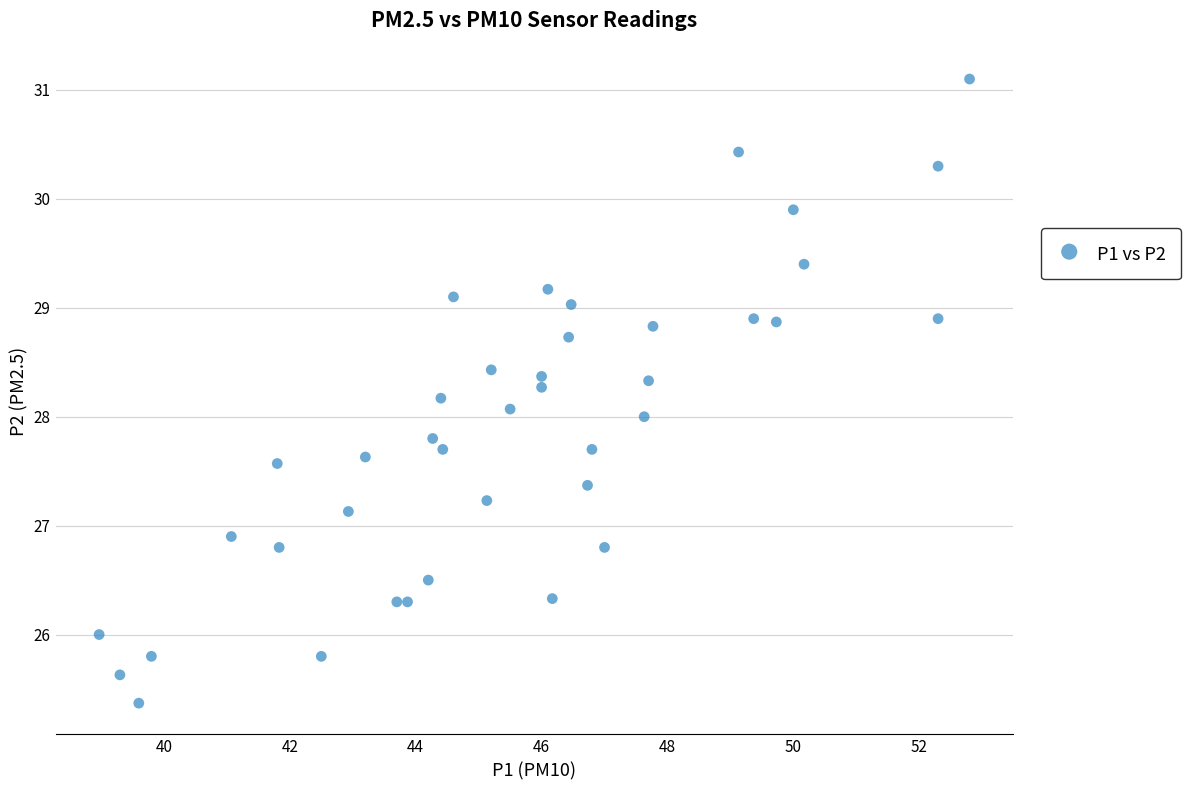

What is the range of Y values (max minus min)?

5.7